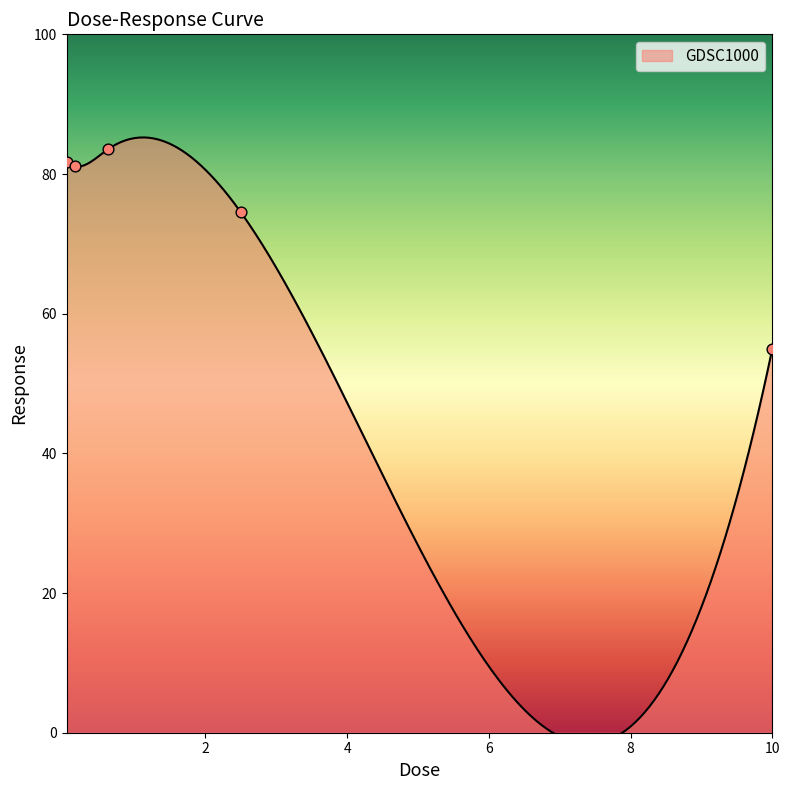

What is the change in value from 0.15625 to 0.625?

+2.5